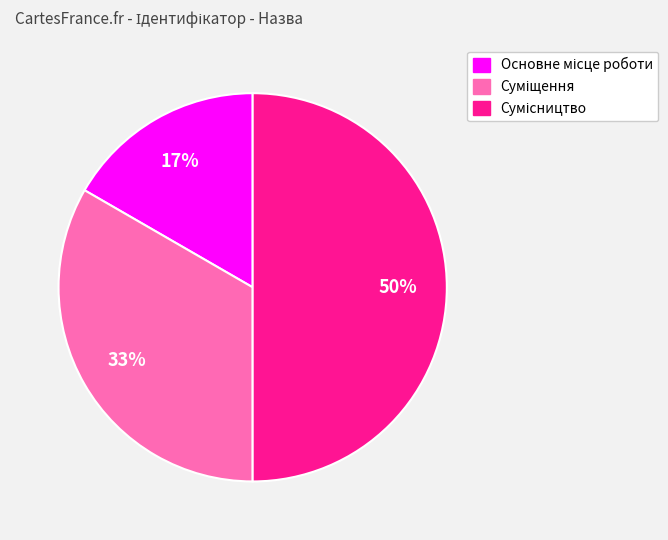

To the nearest percent, what is the difference between the largest and smallest slice percentages?

33%